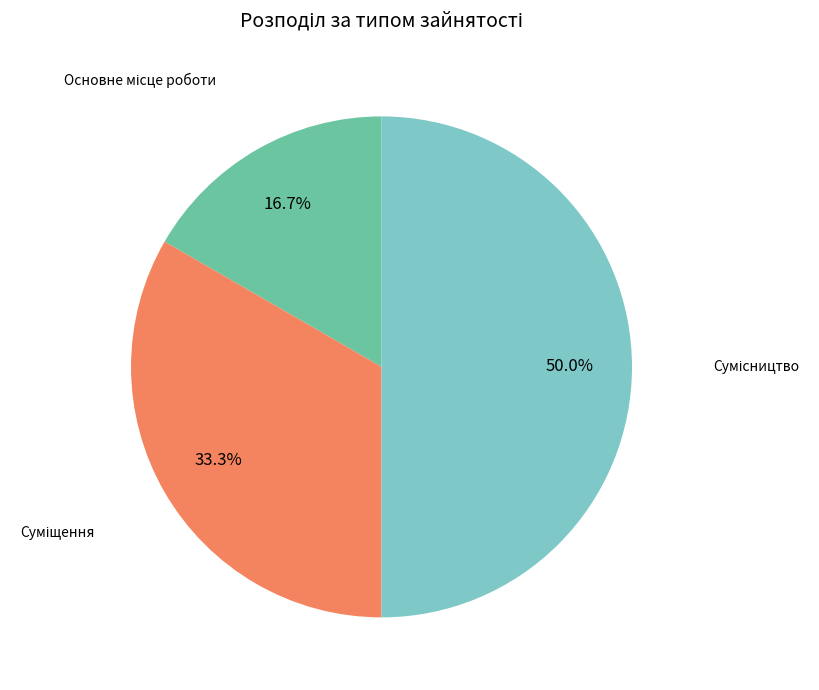

Count the number of slices in the pie.

3